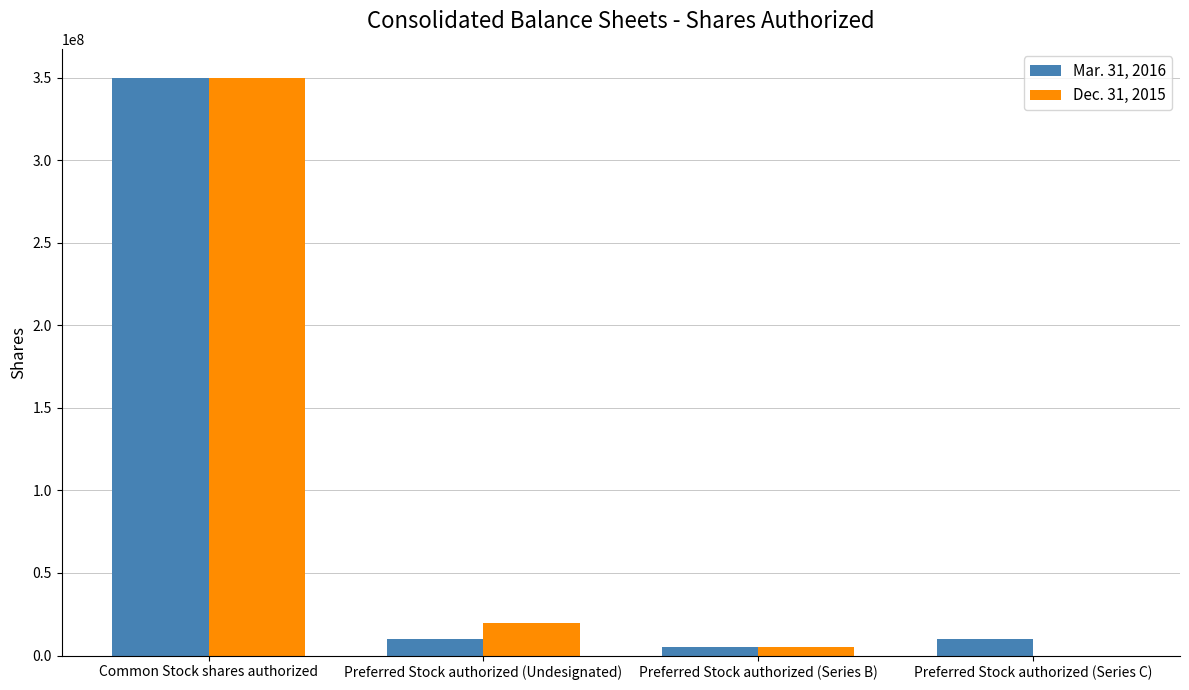

How many groups of bars are there?

4